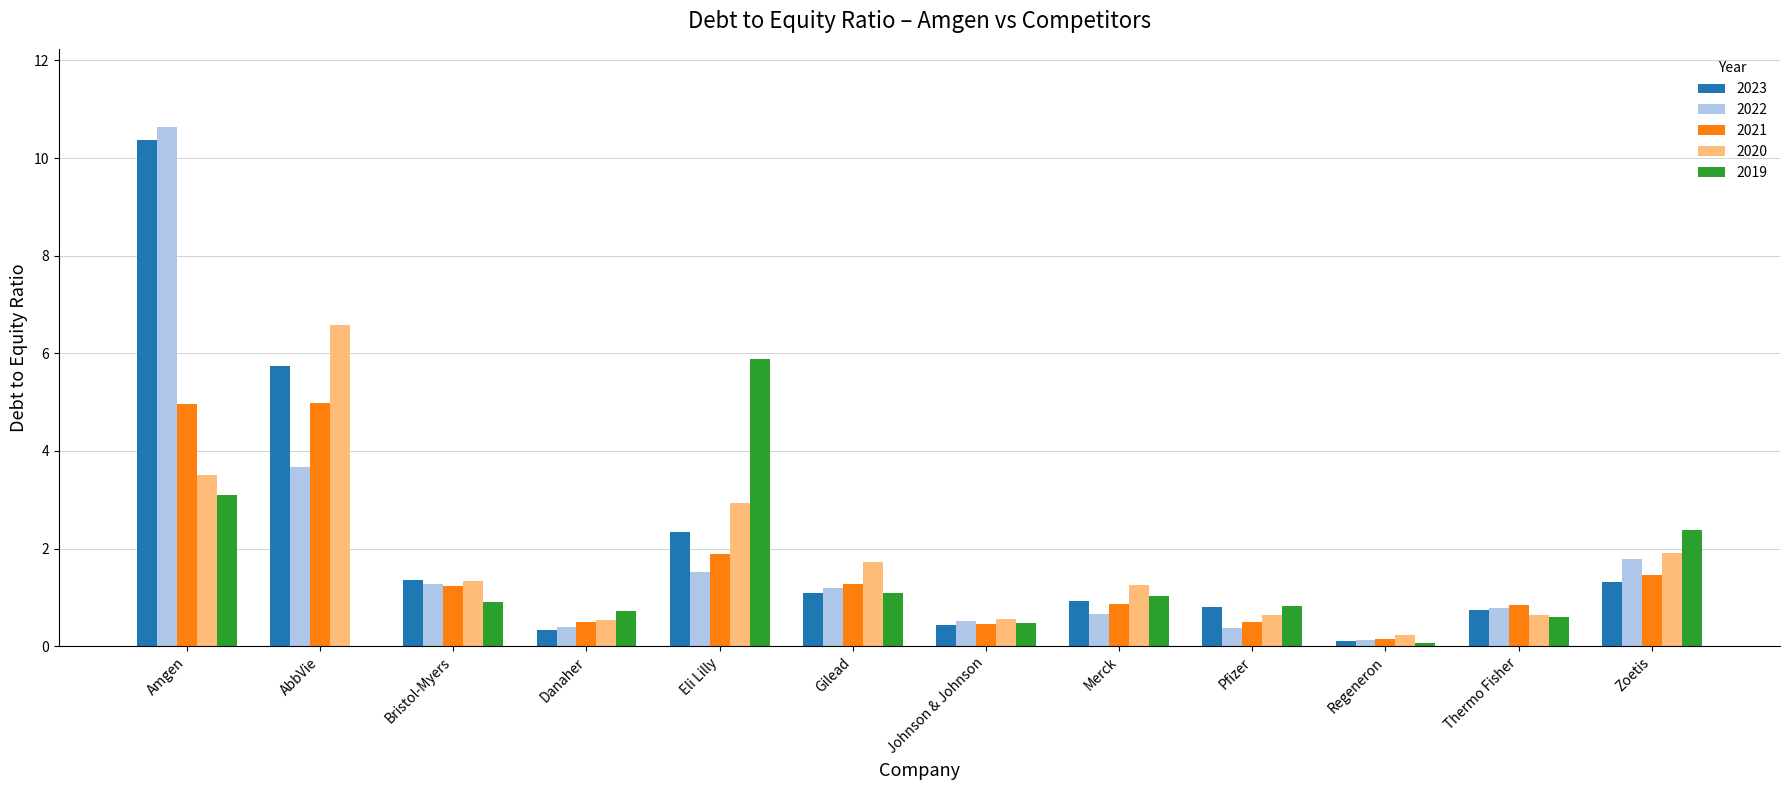

What are all the series names shown in the legend?

2023, 2022, 2021, 2020, 2019